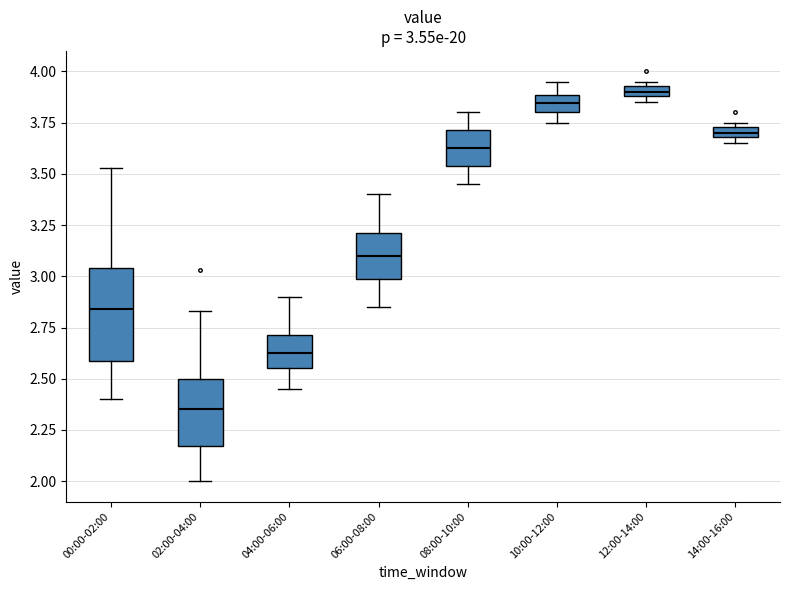

Which box is the tallest, from its lower edge to its upper edge?

00:00-02:00